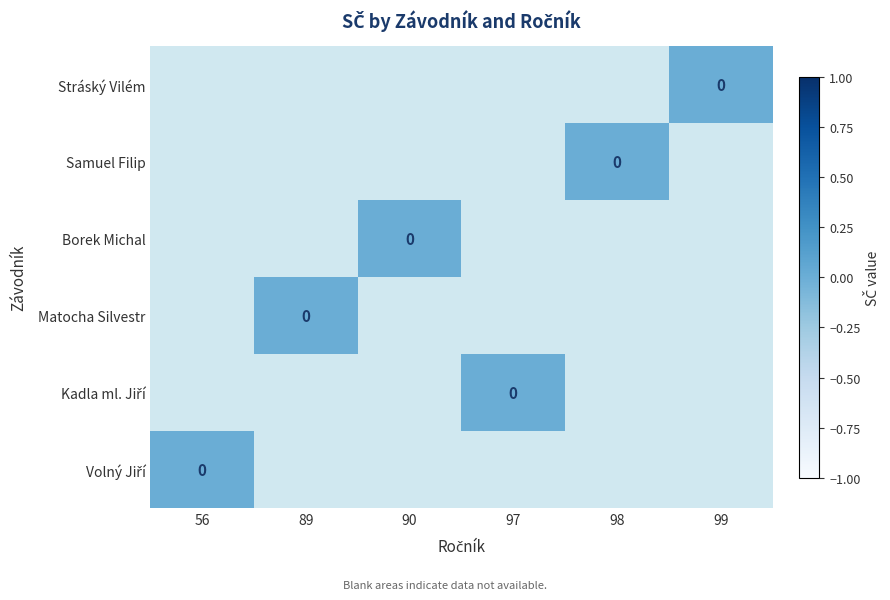

How many categories are shown in the chart?

6